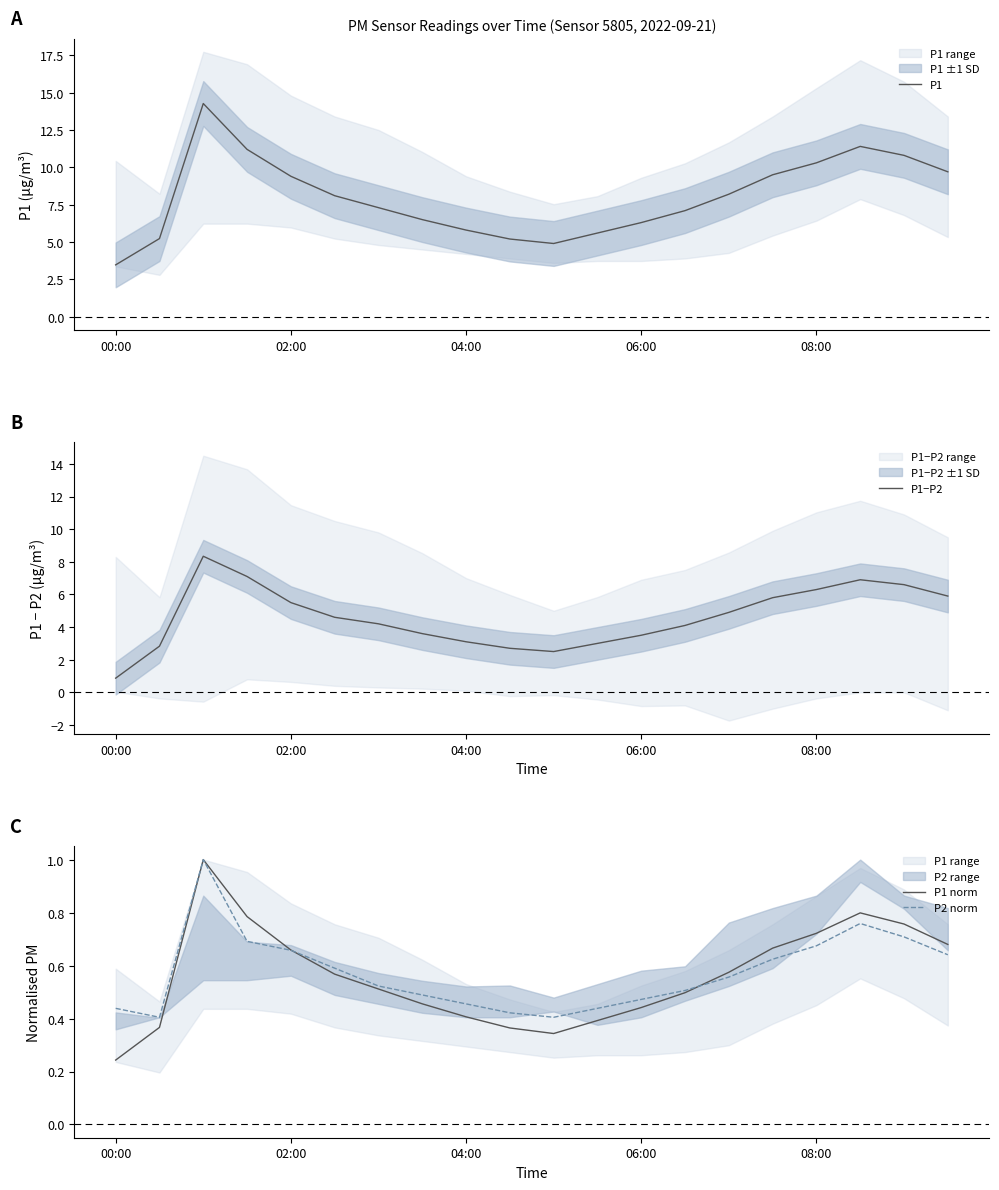

Rank the series by their maximum value, from lowest to highest.

P1 norm, P2 norm, P1−P2, P1